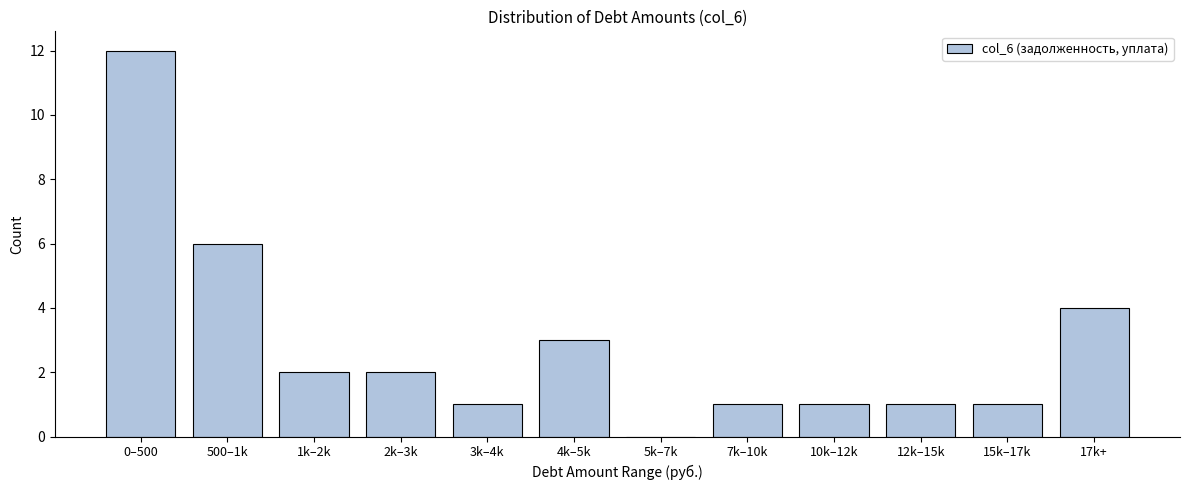

Reading left to right, list all the values displayed in this chart.

0–500=12	500–1k=6	1k–2k=2	2k–3k=2	3k–4k=1	4k–5k=3	5k–7k=0	7k–10k=1	10k–12k=1	12k–15k=1	15k–17k=1	17k+=4